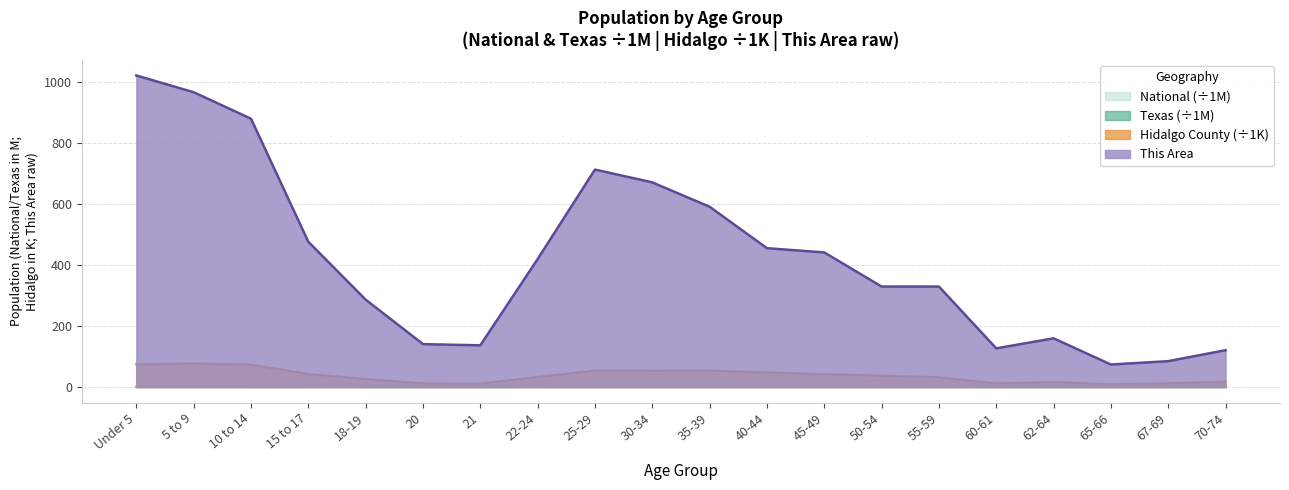

What position from the left is 18-19?

5